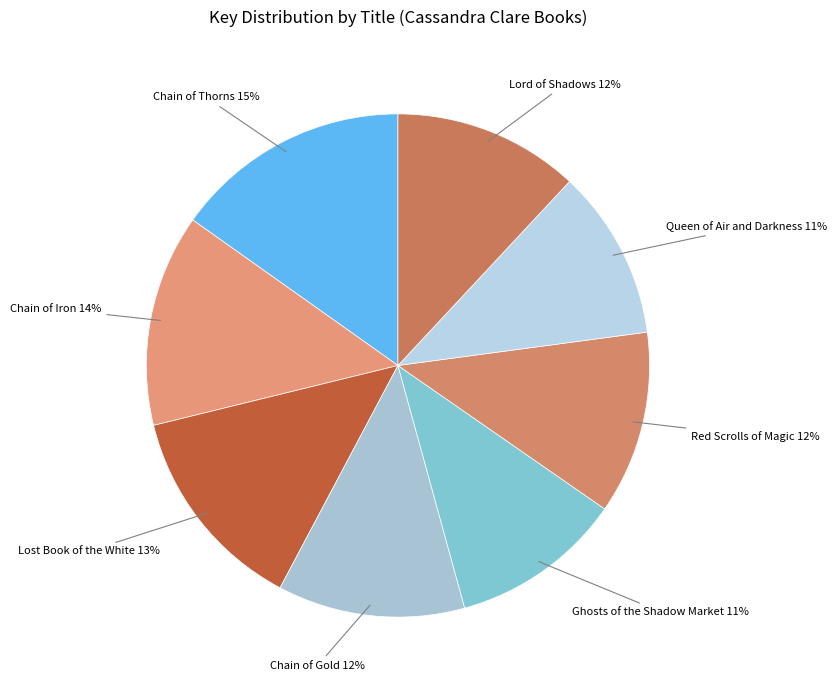

How many slices are in this pie chart?

8